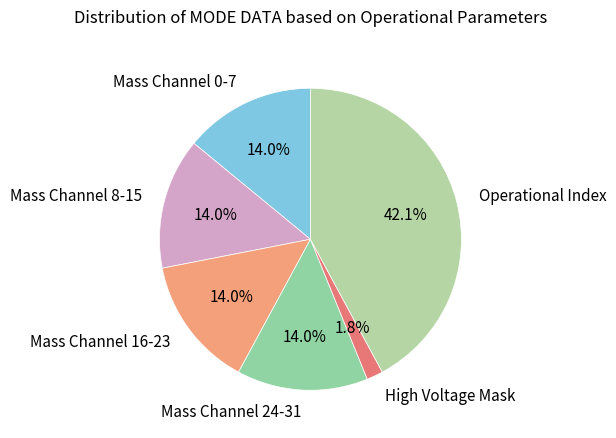

To the nearest percent, what is the difference between the largest and smallest slice percentages?

40%